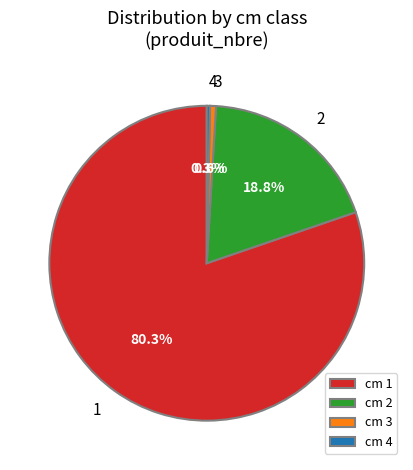

Is cm 2 the majority of the pie?

No